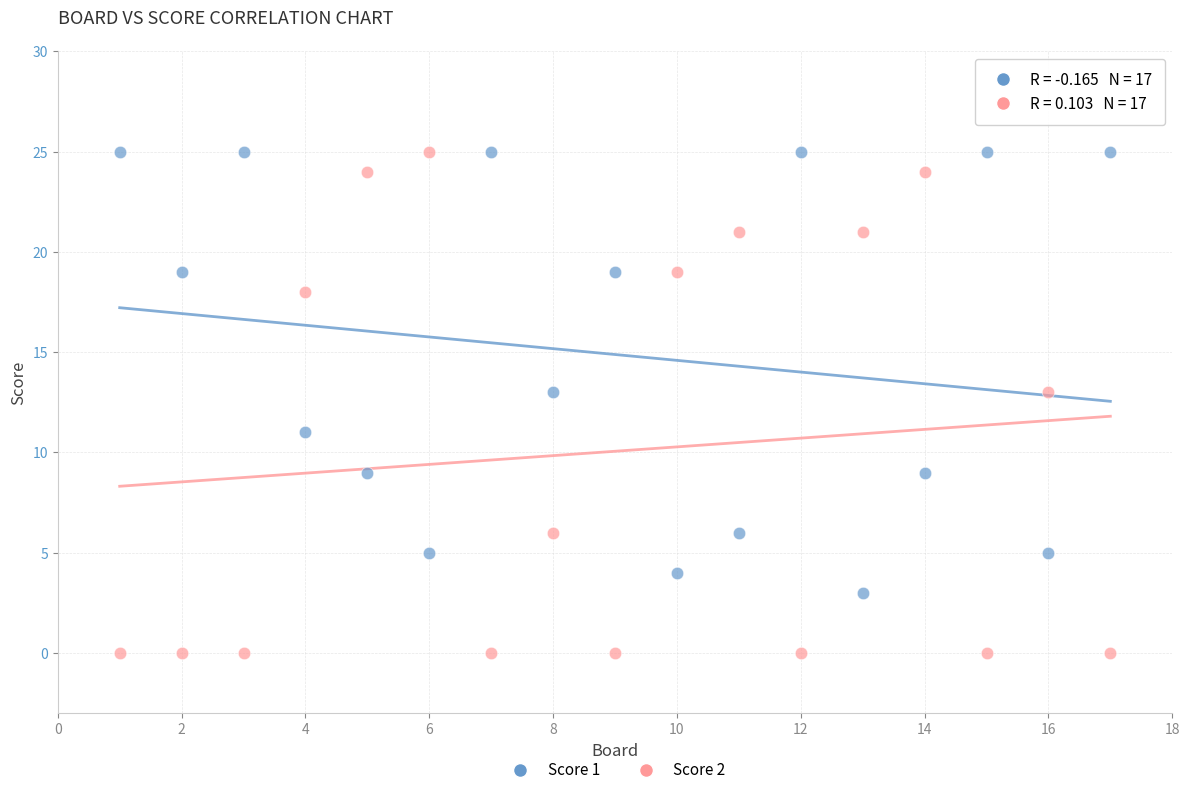

Across all data points, what is the range of Y values (max minus min)?

25